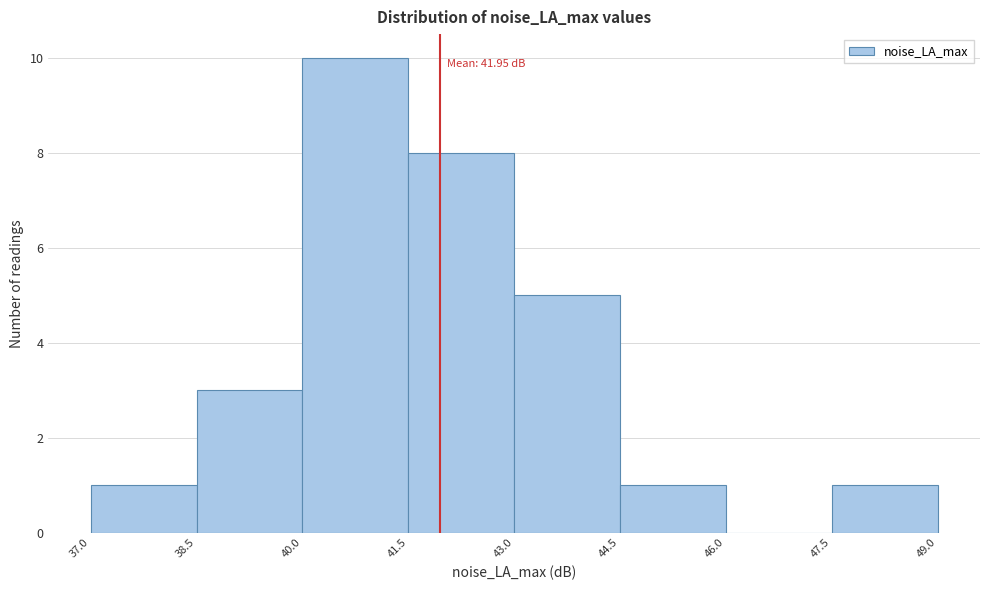

Which range on the x-axis has the tallest bar?

40.0 to 41.5